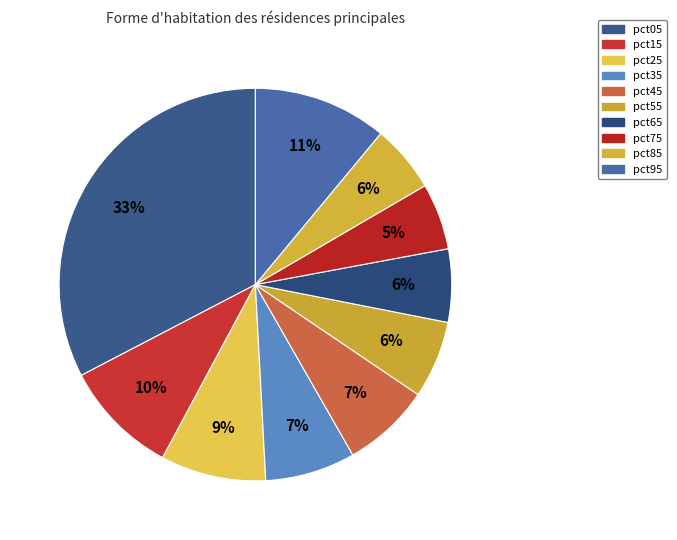

Does any single category account for the majority?

No